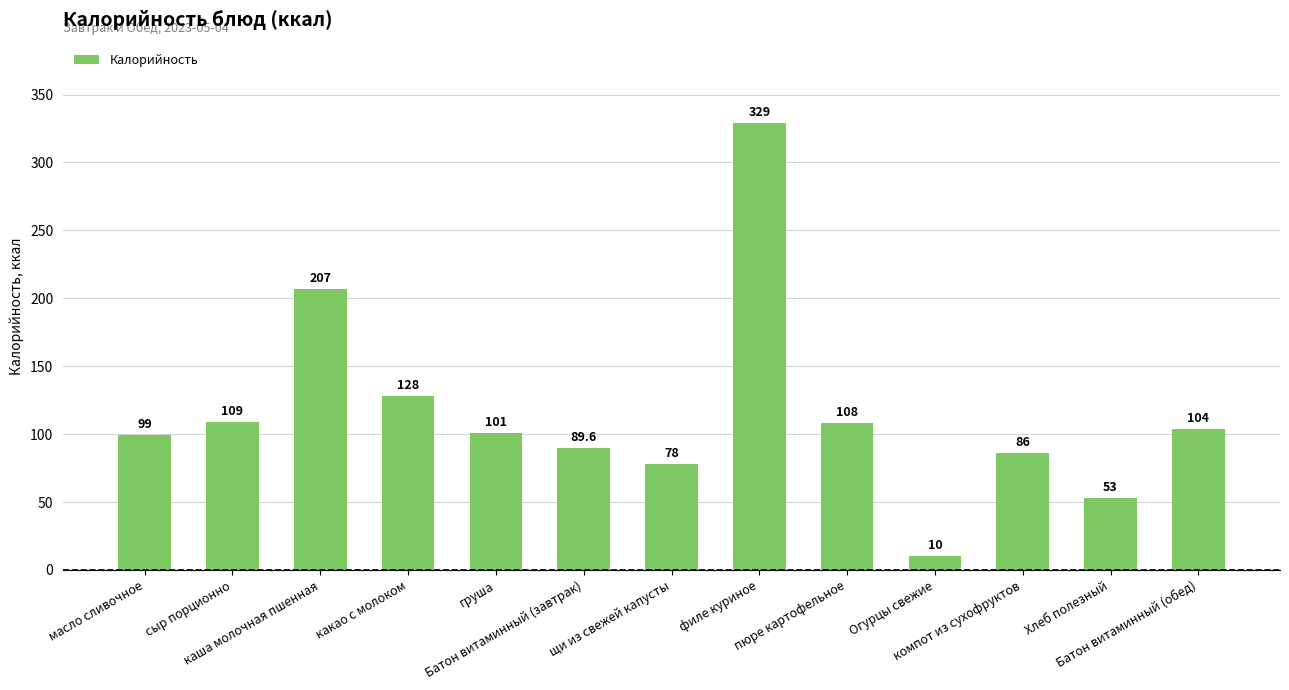

Reading left to right, transcribe all the data shown in this chart.

масло сливочное=99.0	сыр порционно=109.0	каша молочная пшенная=207.0	какао с молоком=128.0	груша=101.0	Батон витаминный (завтрак)=89.6	щи из свежей капусты=78.0	филе куриное=329.0	пюре картофельное=108.0	Огурцы свежие=10.0	компот из сухофруктов=86.0	Хлеб полезный=53.0	Батон витаминный (обед)=104.0